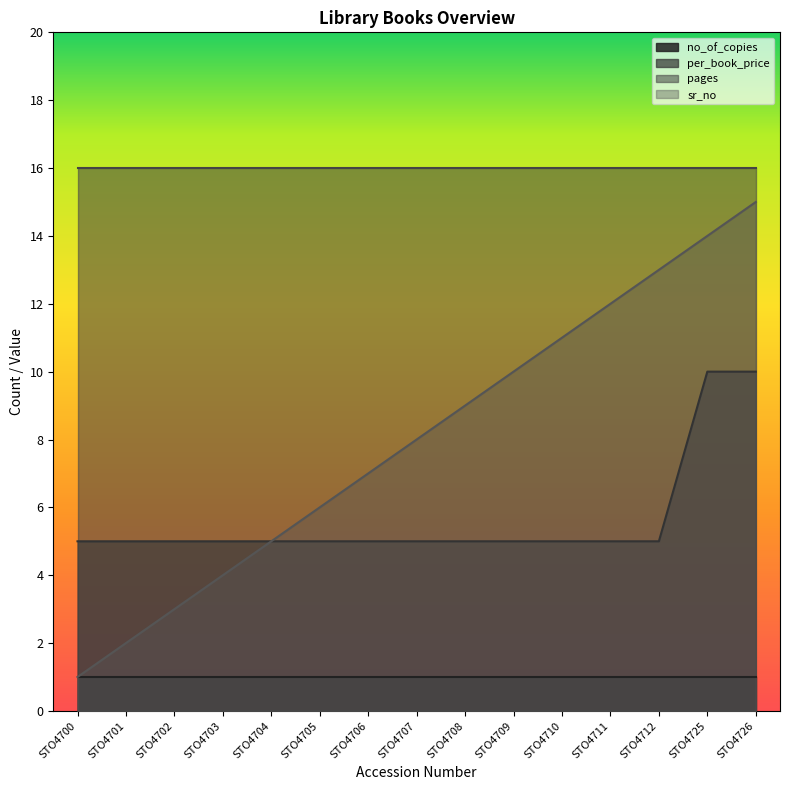

Which series has the largest total across all categories?

pages